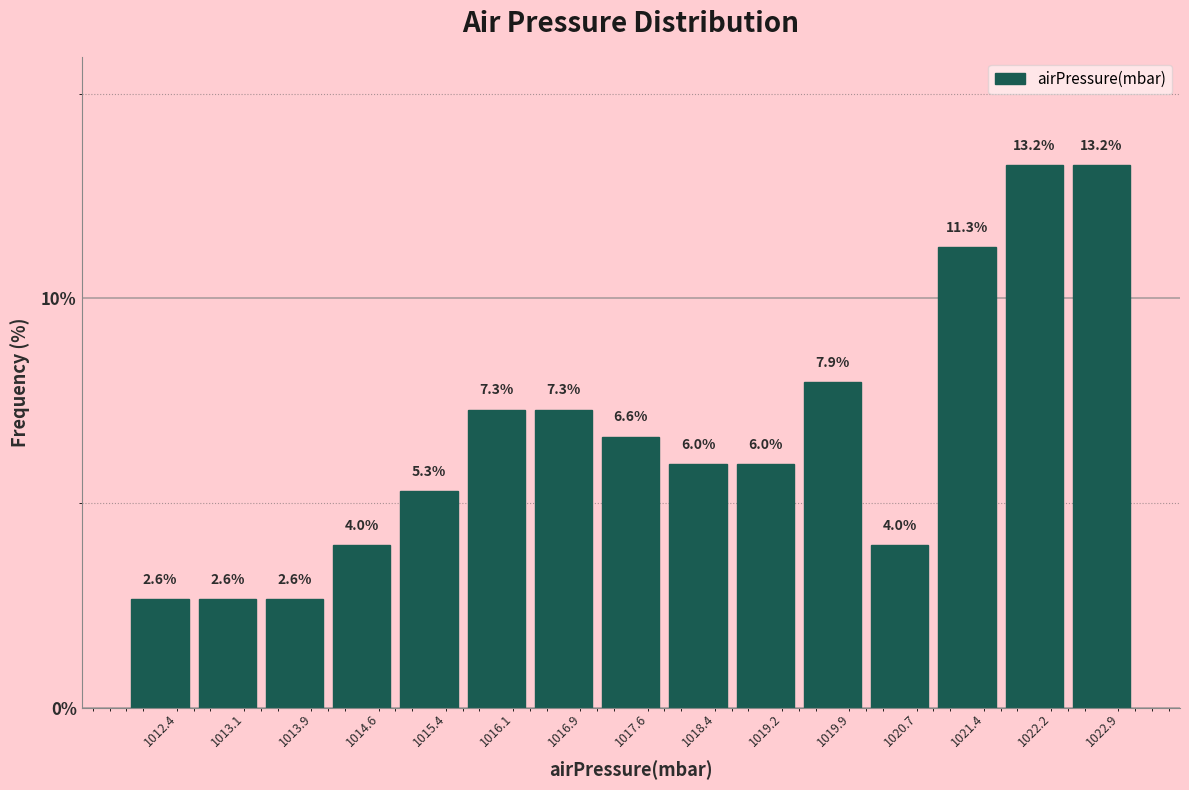

What is the height of the bar covering 1015.0 to 1015.8 on the x-axis? The bar edges are not printed on the chart, so give them approximately, as read against the axis.

5.3